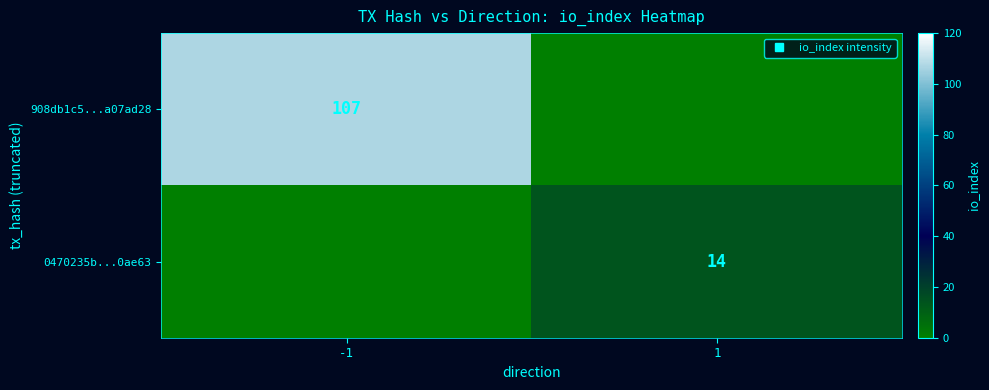

How many distinct data groups are displayed?

2